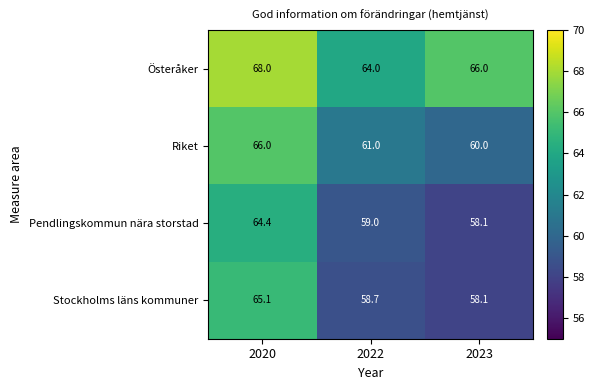

Rank the series at 2020 from lowest to highest value.

Pendlingskommun nära storstad, Stockholms läns kommuner, Riket, Österåker